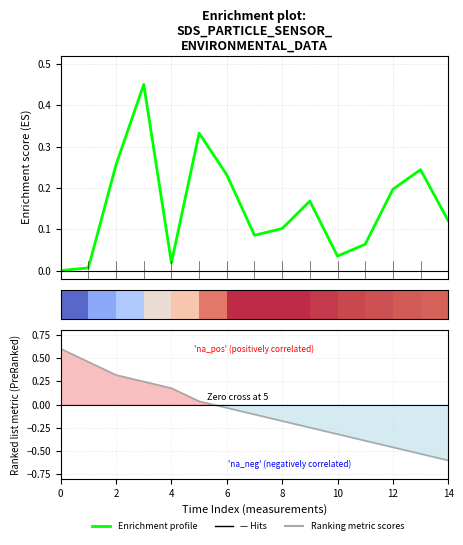

True or false: Enrichment profile and Ranking metric scores cross at least once.

True